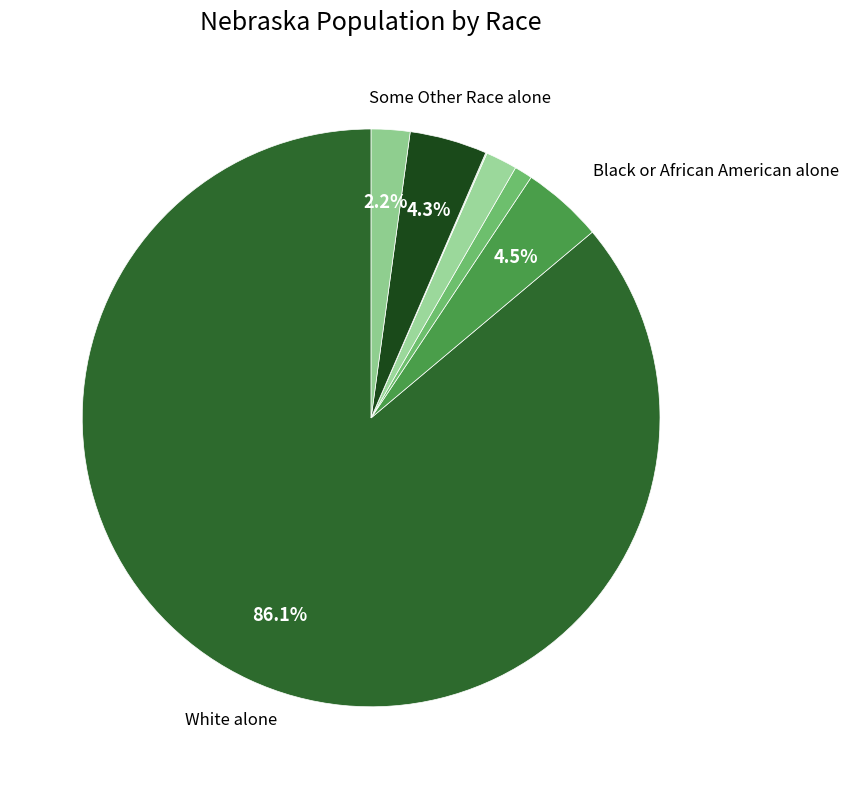

Which category accounts for the majority?

White alone